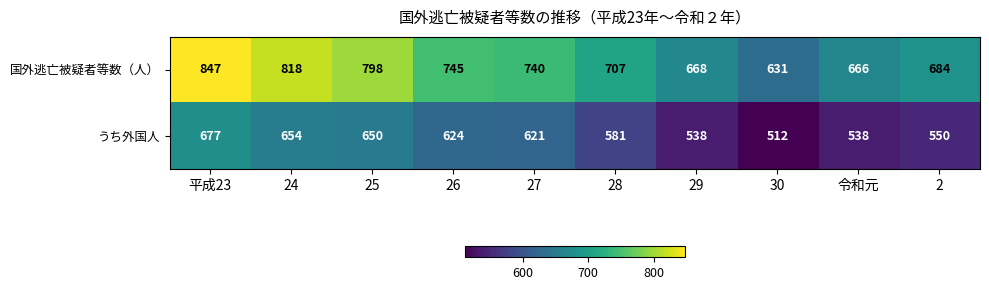

Rank the series by their maximum value, from lowest to highest.

うち外国人, 国外逃亡被疑者等数（人）